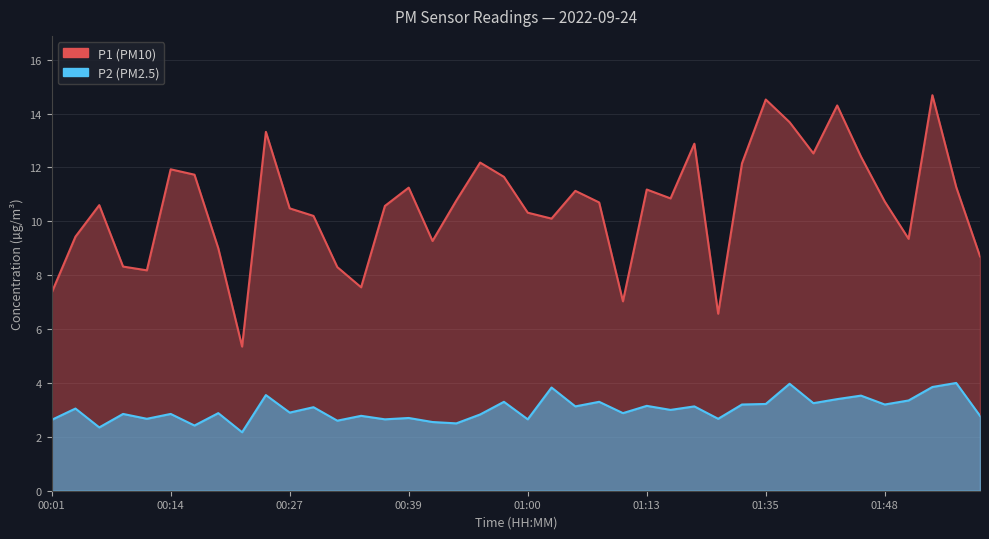

How many series are shown in this chart?

2